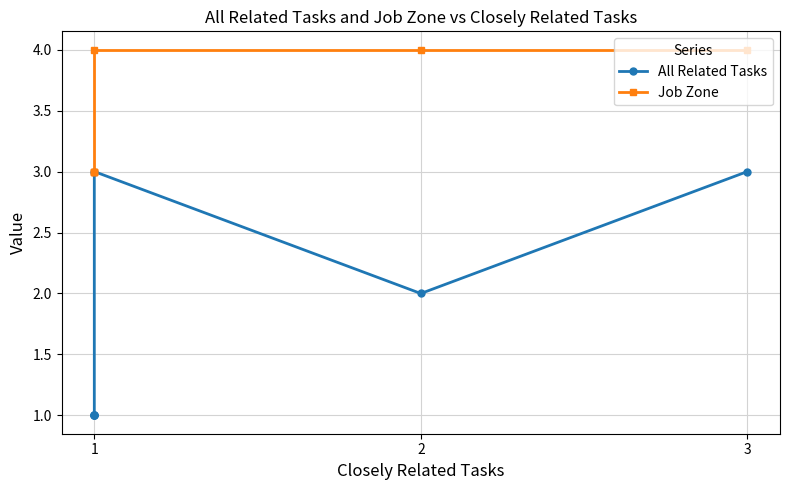

Reading left to right, extract all data points from this chart.

All Related Tasks: 3	2	3	1	1	1	1
Job Zone: 4	4	4	3	3	3	3